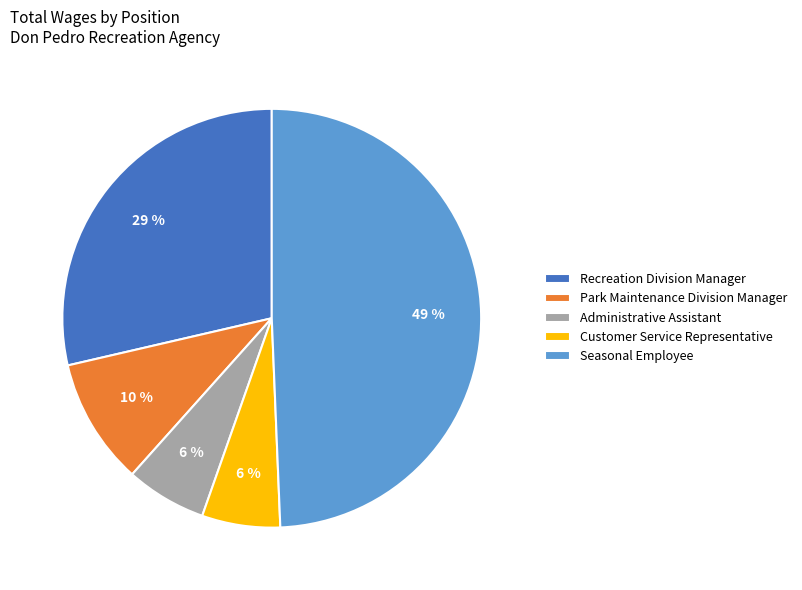

How many segments does this pie chart have?

5